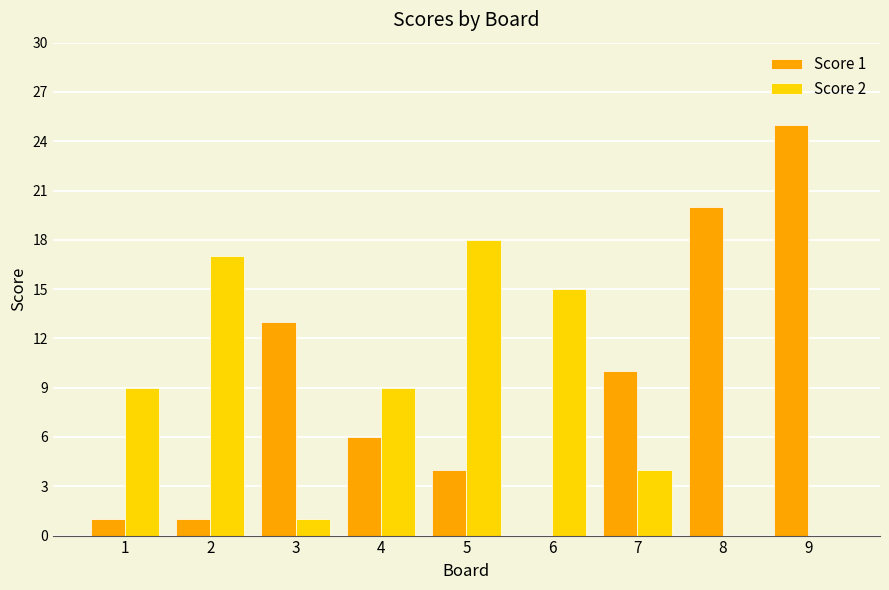

Between 1 and 4, which series saw the biggest shift?

Score 1